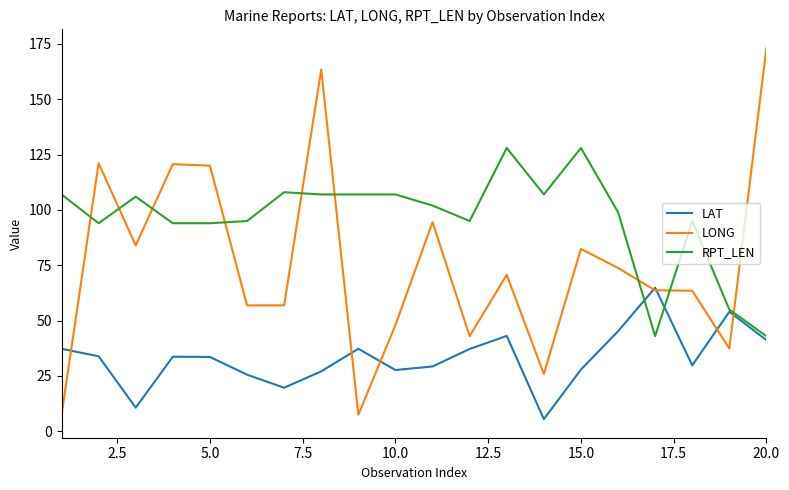

Rank the series by their maximum value, from highest to lowest.

LONG, RPT_LEN, LAT